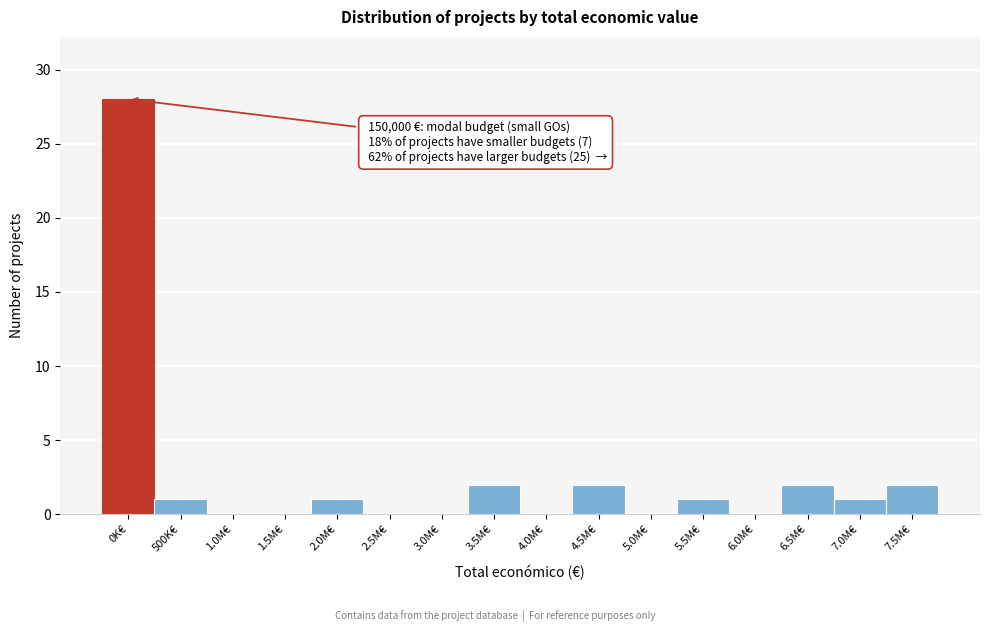

Reading right to left, list all the values displayed in this chart.

7.5M€=2	7.0M€=1	6.5M€=2	6.0M€=0	5.5M€=1	5.0M€=0	4.5M€=2	4.0M€=0	3.5M€=2	3.0M€=0	2.5M€=0	2.0M€=1	1.5M€=0	1.0M€=0	500K€=1	0K€=28